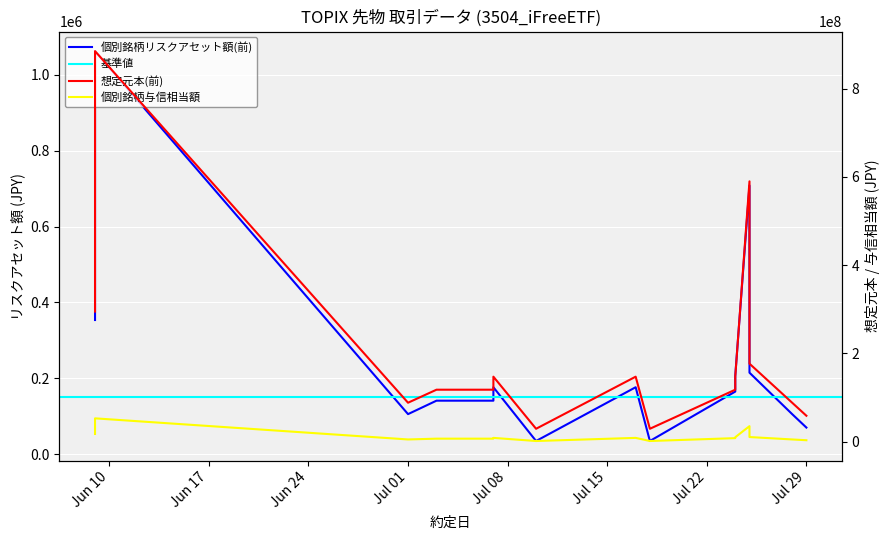

What is the label of the 3rd point from the left?

Jul 01